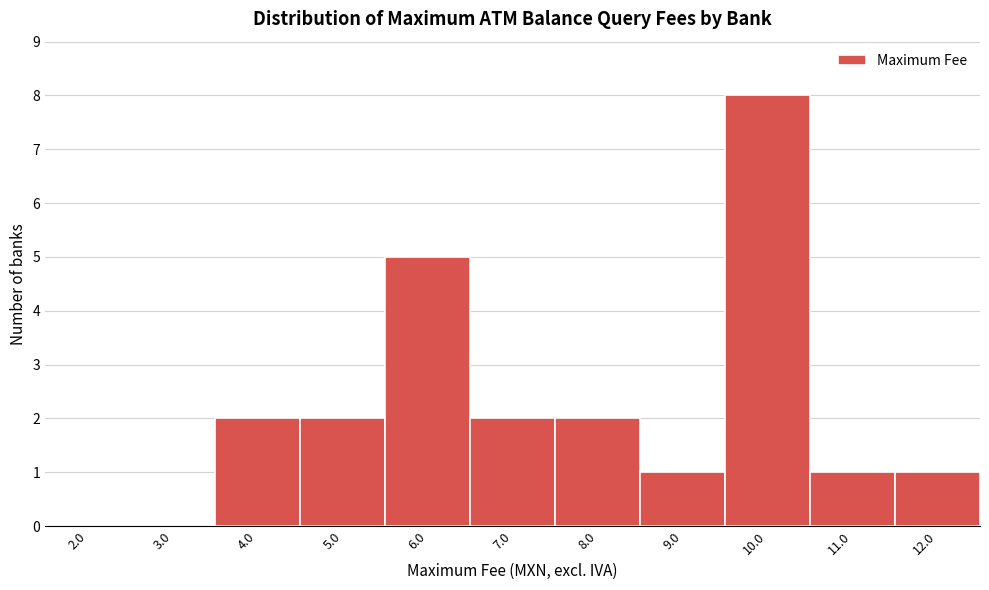

Reading left to right, list all the values displayed in this chart.

2.0=0	3.0=0	4.0=2	5.0=2	6.0=5	7.0=2	8.0=2	9.0=1	10.0=8	11.0=1	12.0=1